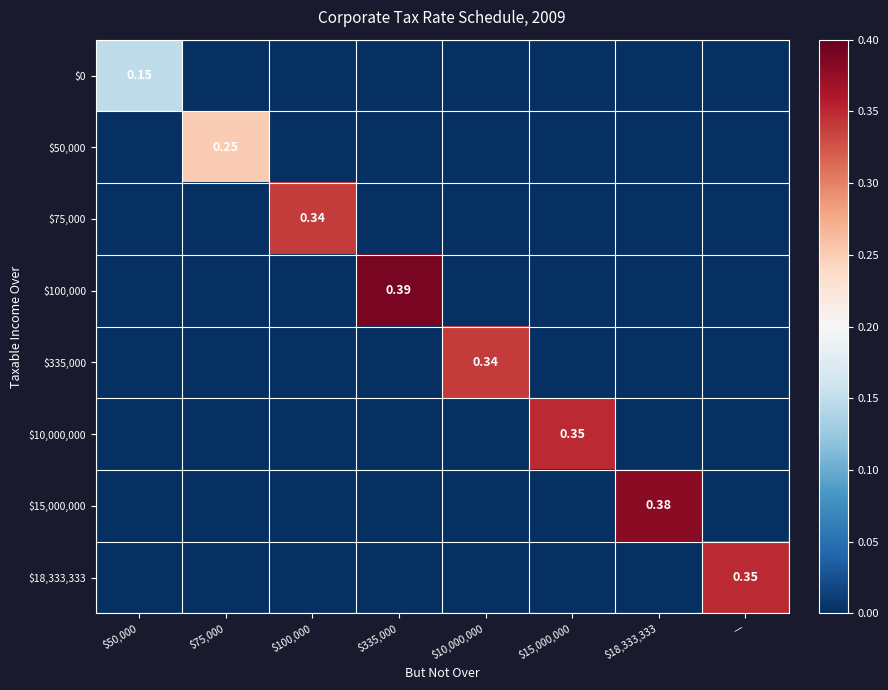

At which category is the sum across all series the highest?

$335,000